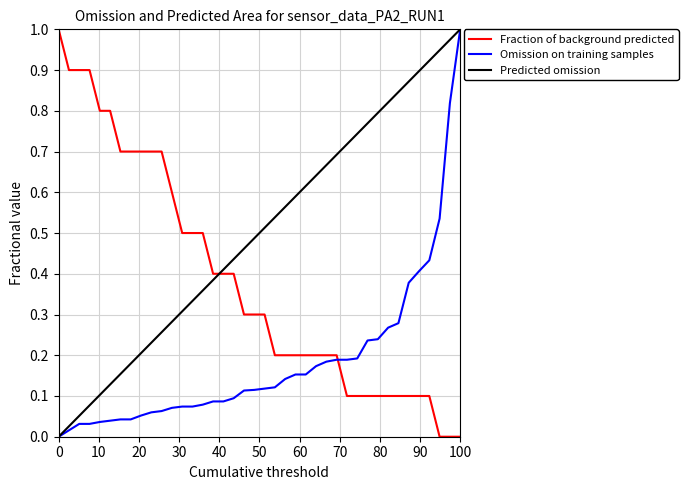

List the series in order of their overall mean, lowest first.

Omission on training samples, Fraction of background predicted, Predicted omission